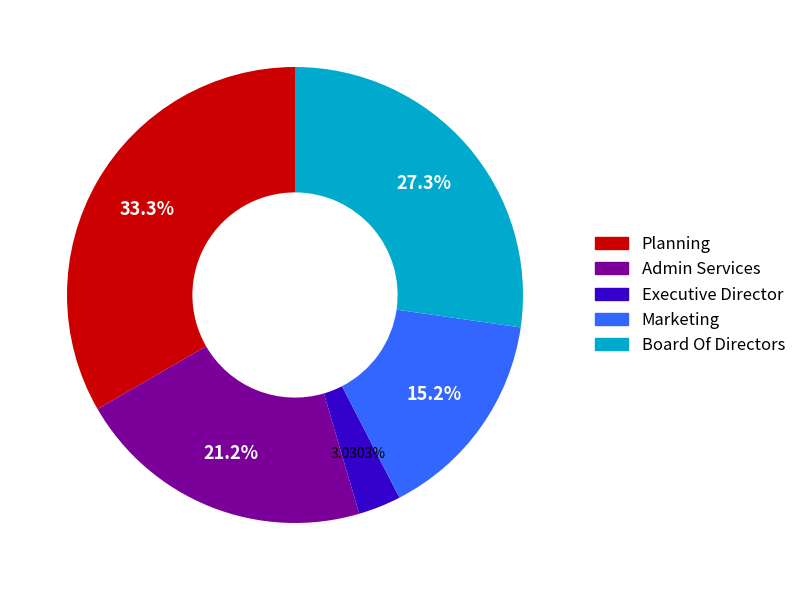

Which slice is the largest?

Planning